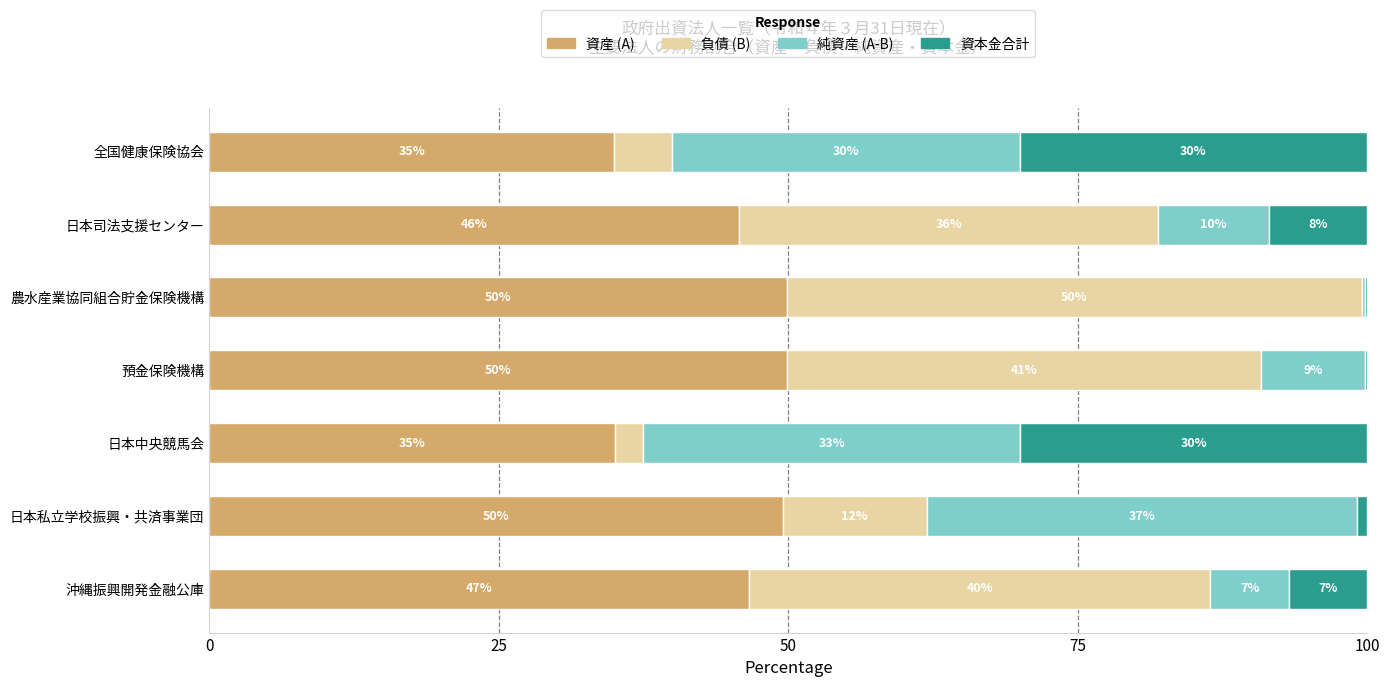

What is the total value across all series at 全国健康保険協会?

100.0